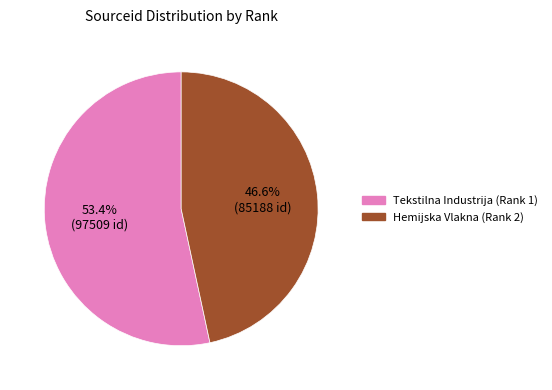

To the nearest percent, what is the difference between the largest and smallest slice percentages?

7%